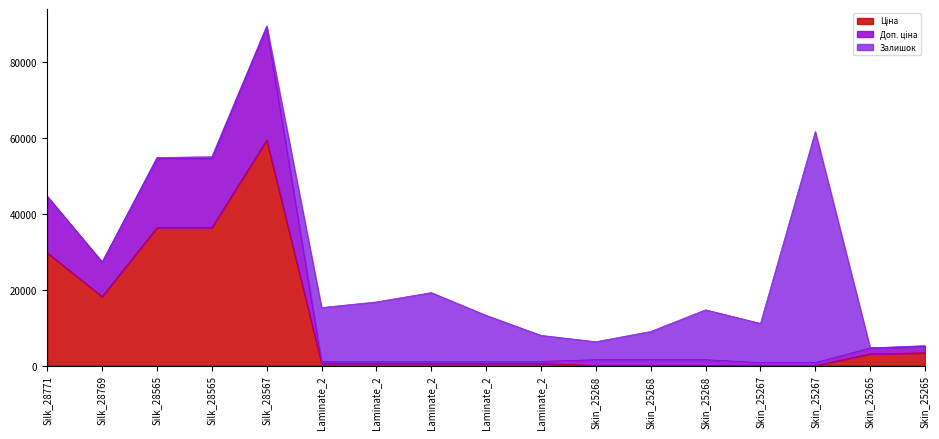

Does the chart display data point markers on the line(s)?

No